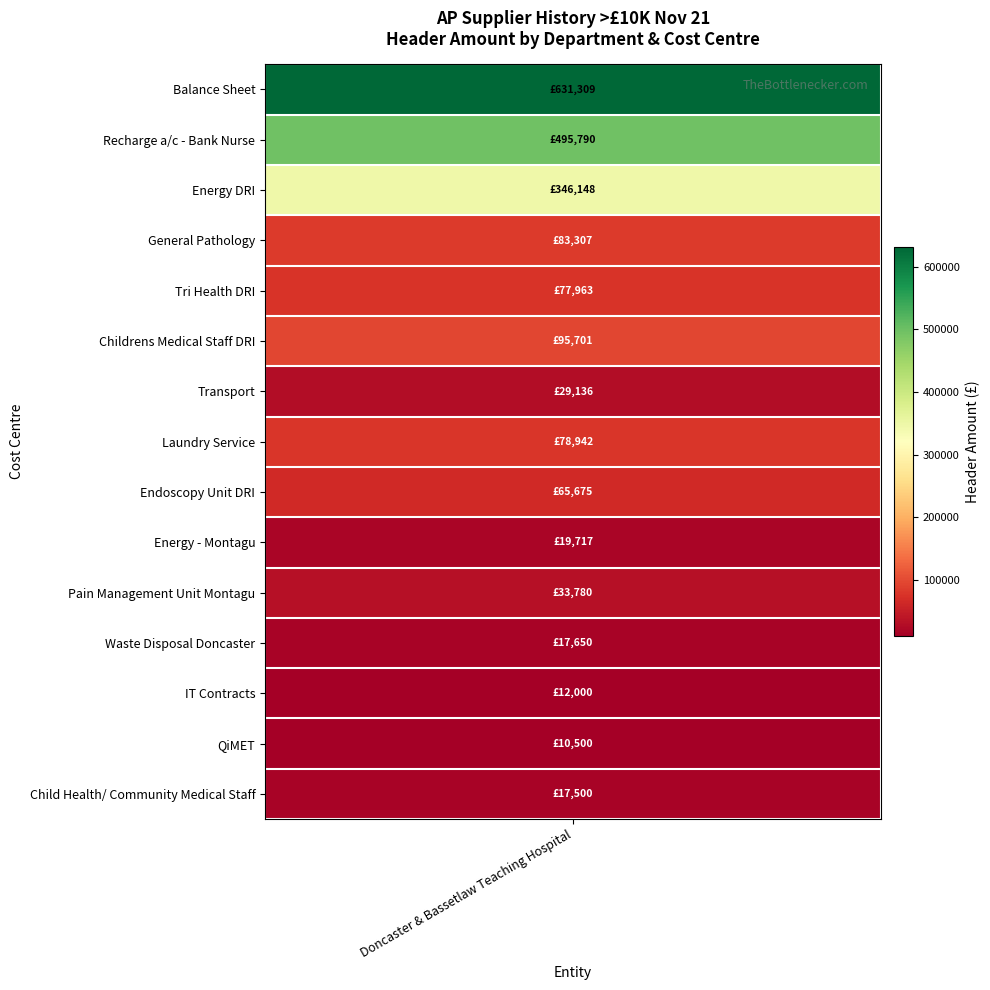

Rank the categories by value from highest to lowest.

Balance Sheet, Recharge a/c - Bank Nurse, Energy DRI, Childrens Medical Staff DRI, General Pathology, Laundry Service, Tri Health DRI, Endoscopy Unit DRI, Pain Management Unit Montagu, Transport, Energy - Montagu, Waste Disposal Doncaster, Child Health/ Community Medical Staff, IT Contracts, QiMET